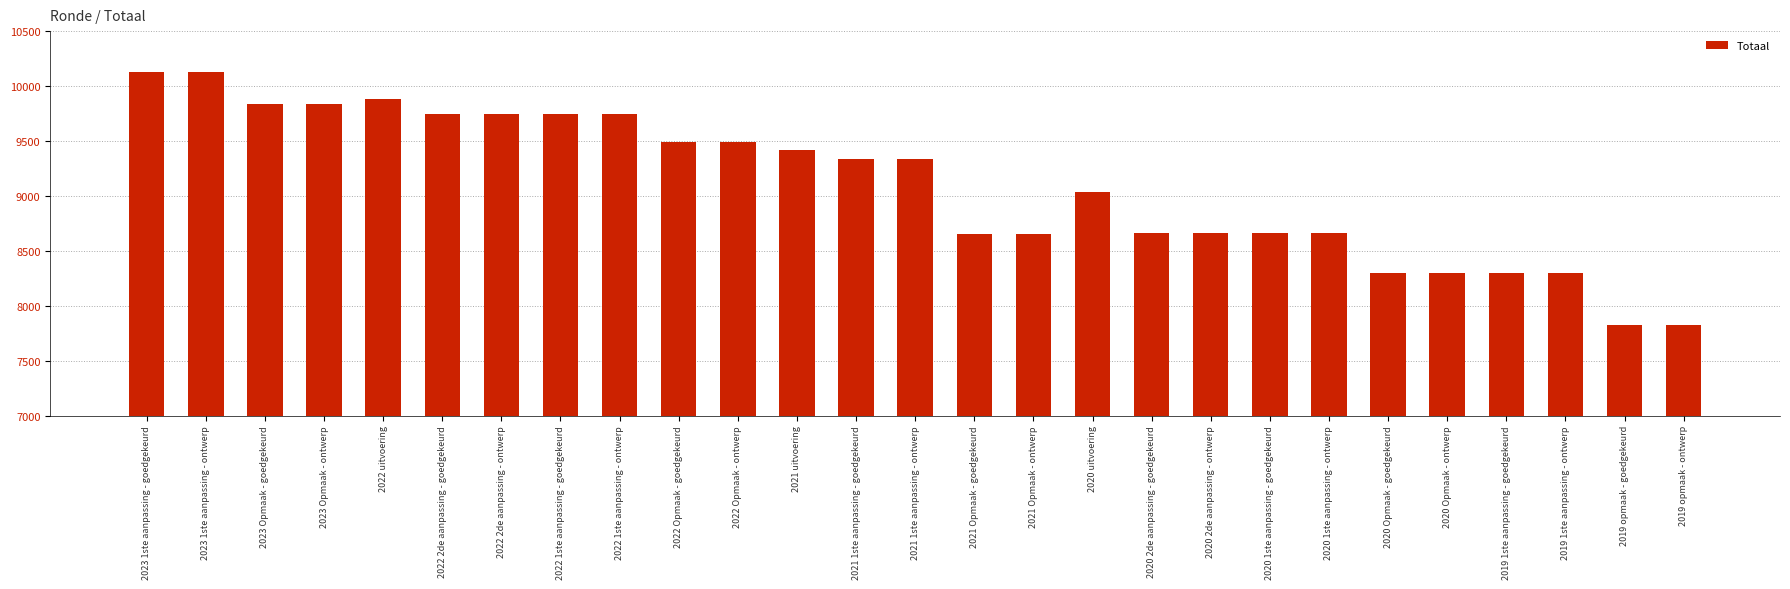

Where is the data nearest to the value 8977?

2020 uitvoering